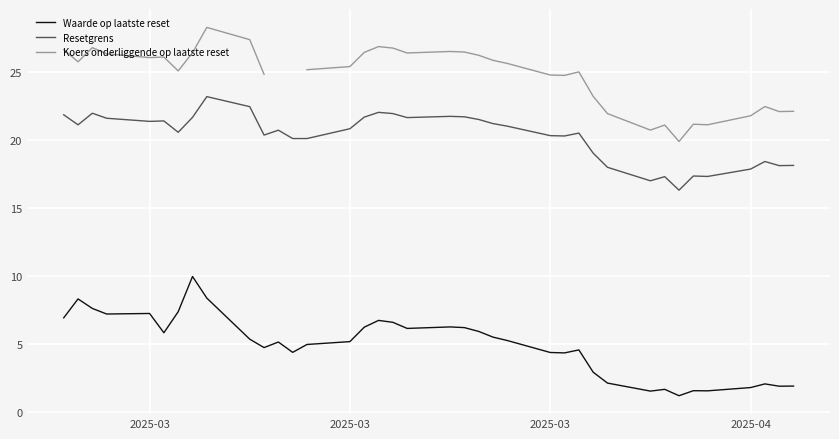

What is the value of the Waarde op laatste reset point at the 30th from the left?

1.5